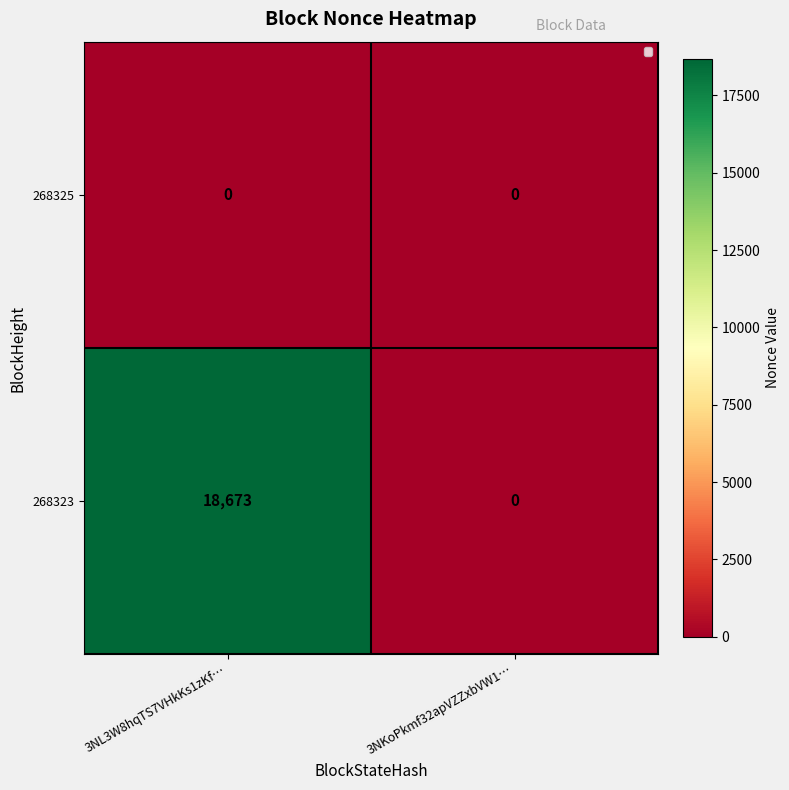

At which category is the sum across all series the highest?

3NL3W8hqTS7VHkKs1zKf…